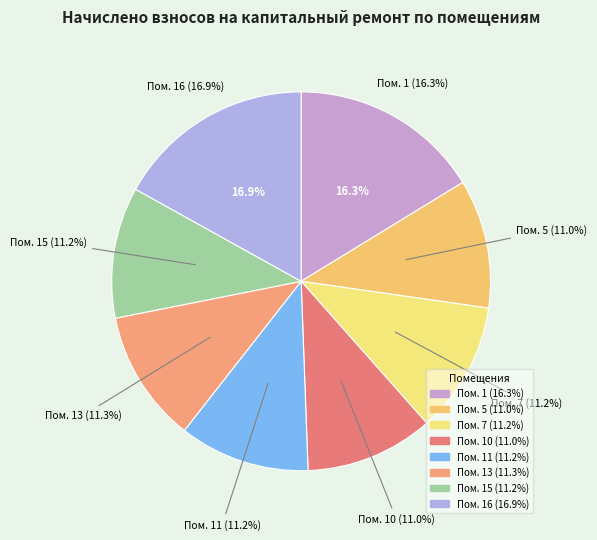

Does 1 account for over 50% of the chart?

No